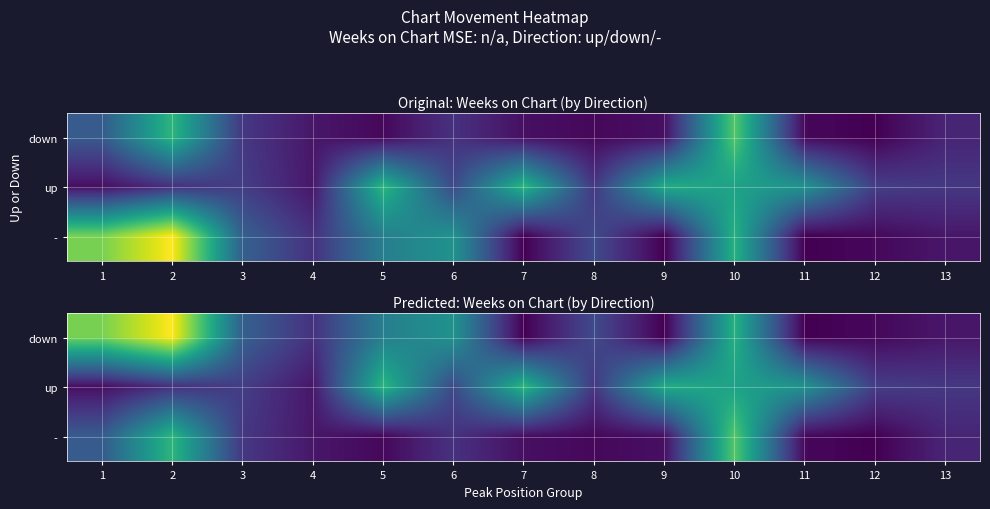

The up series shows 12.2 at 6. True or false?

True